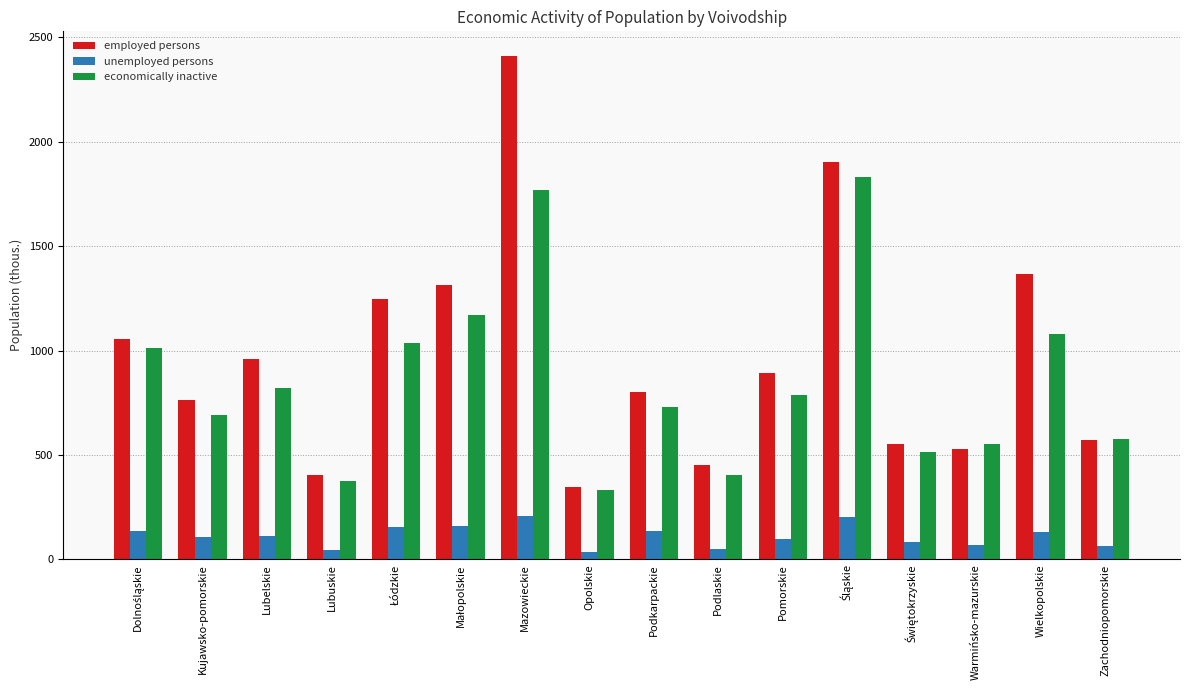

What is the sum of all employed persons values?

15568